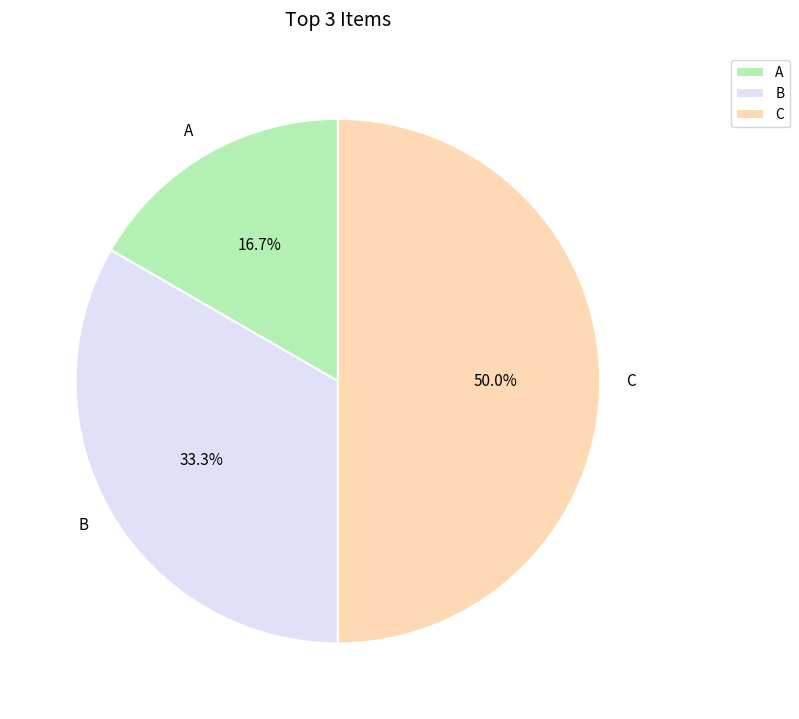

What is the smallest slice in the pie chart?

A